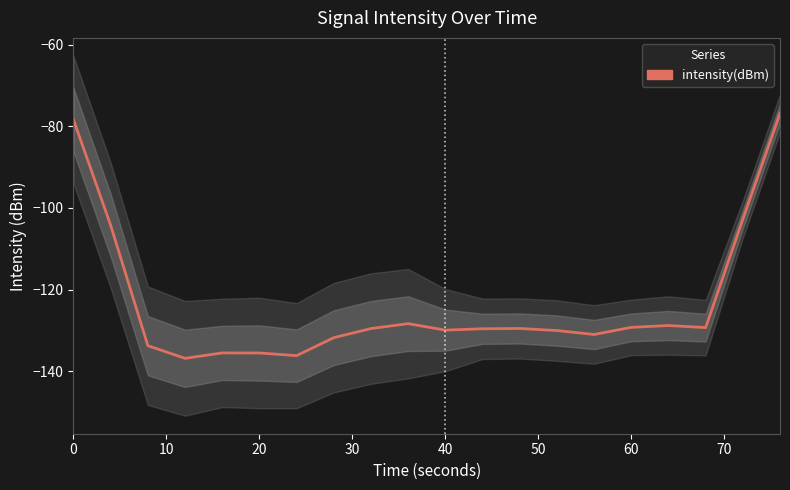

How many data points are above -129?

6